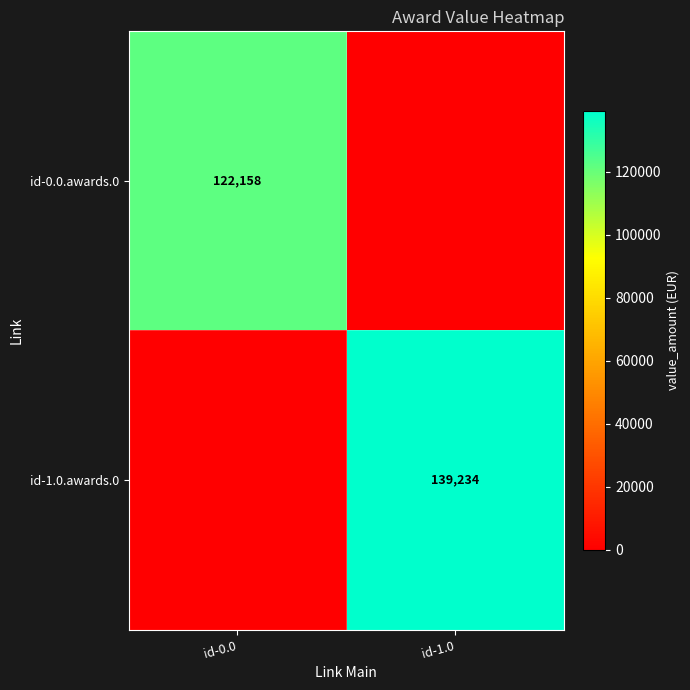

The value of id-0.0.awards.0 at id-0.0 is 219101. True or false?

False